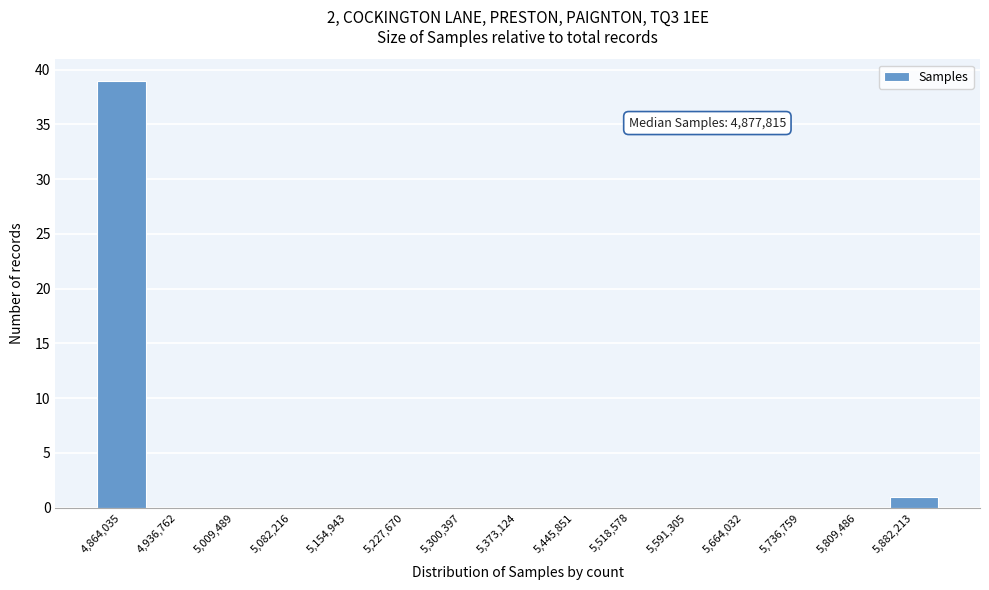

Reading left to right, transcribe all the data shown in this chart.

4,864,035=39	4,936,762=0	5,009,489=0	5,082,216=0	5,154,943=0	5,227,670=0	5,300,397=0	5,373,124=0	5,445,851=0	5,518,578=0	5,591,305=0	5,664,032=0	5,736,759=0	5,809,486=0	5,882,213=1